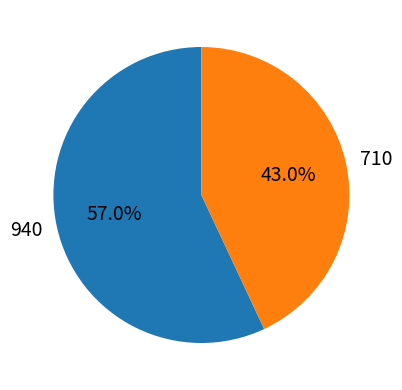

Do 940 and 710 together represent more than half of the pie?

Yes